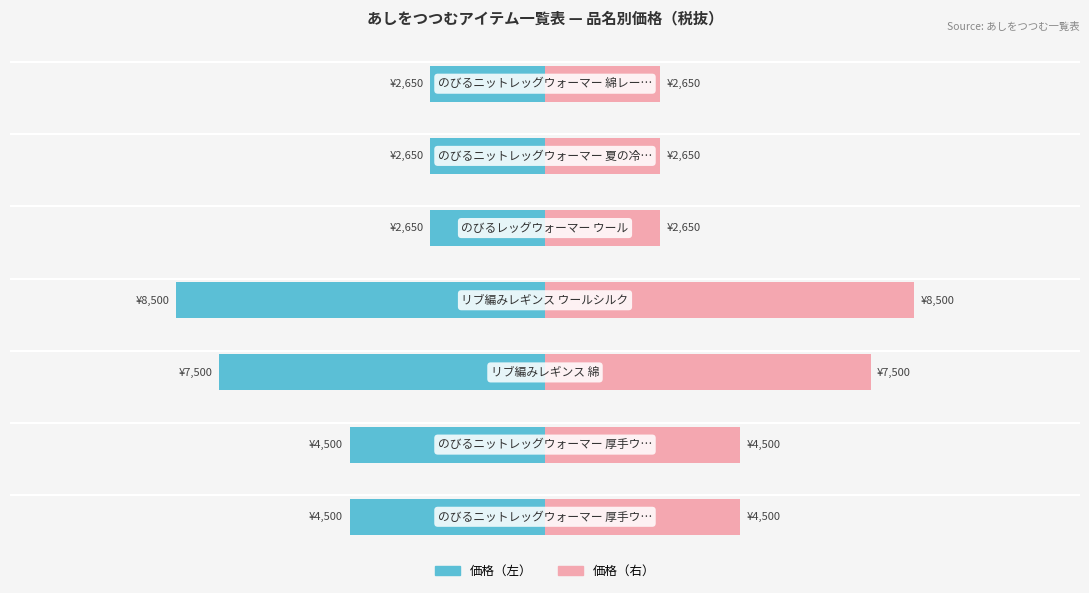

At how many categories does at least one series exceed 2924?

4